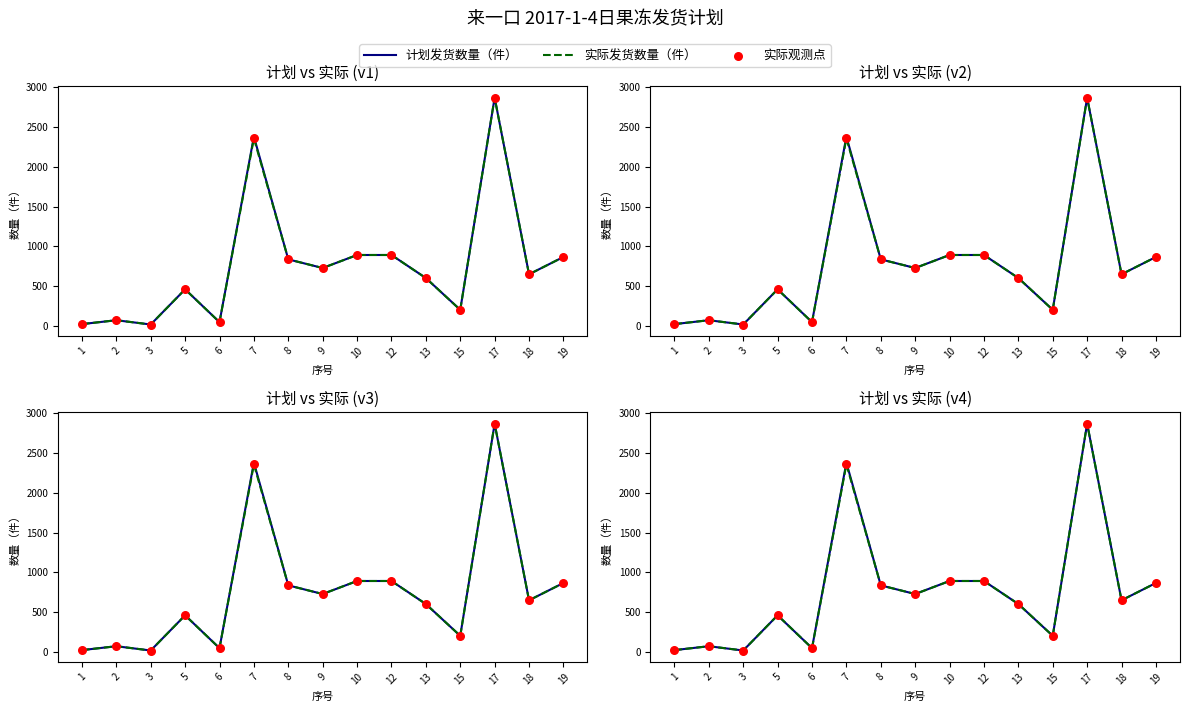

Which series has the largest total across all categories?

计划发货数量（件）